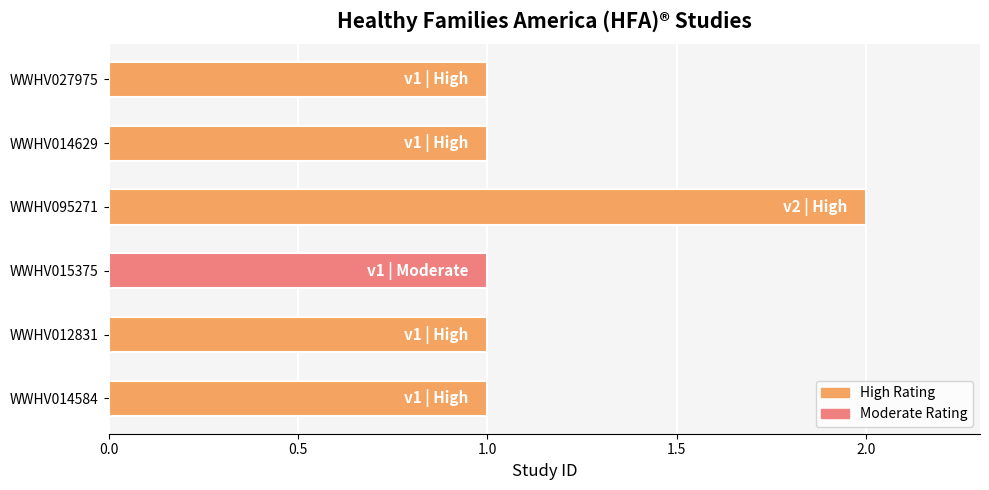

Count the number of data series in this chart.

1